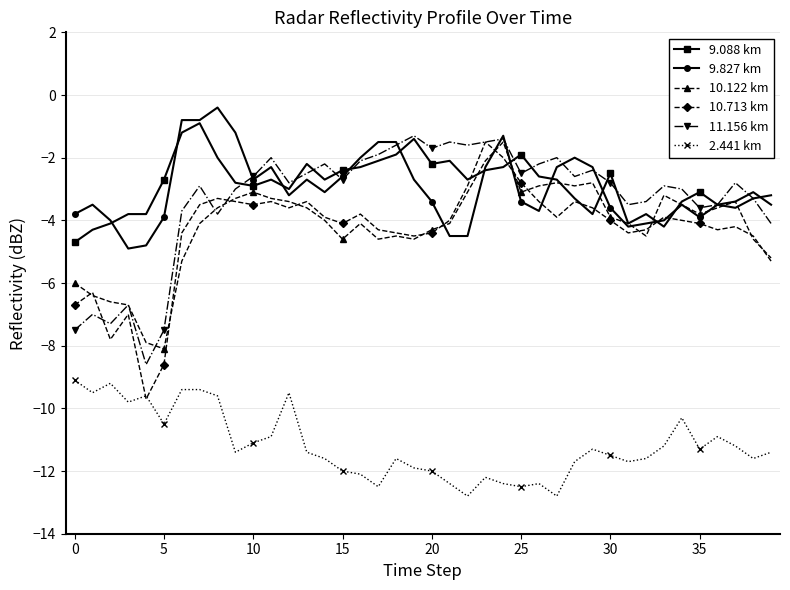

Which series has the widest spread of values?

10.713 km